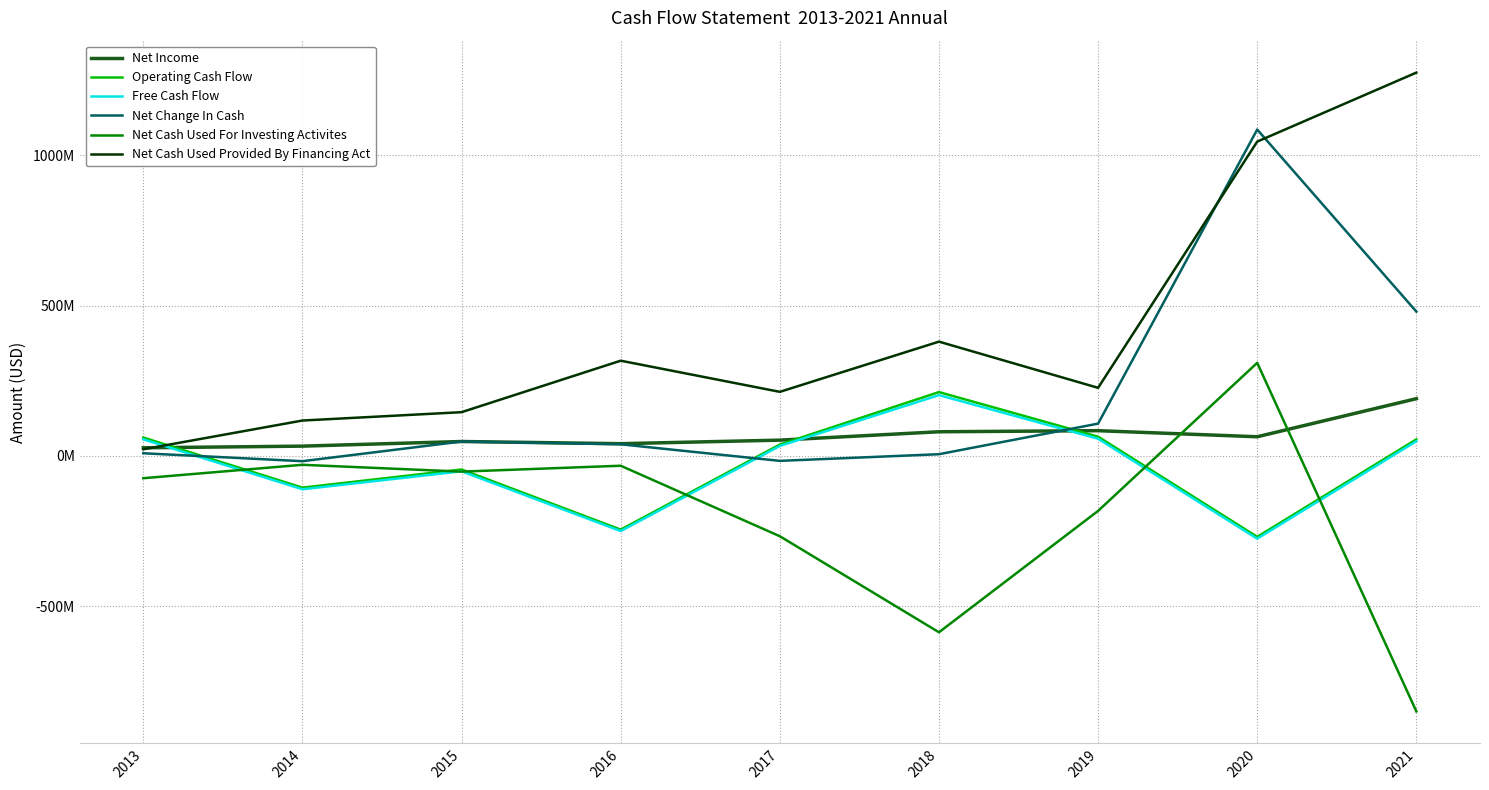

What are all the series names shown in the legend?

Net Income, Operating Cash Flow, Free Cash Flow, Net Change In Cash, Net Cash Used For Investing Activites, Net Cash Used Provided By Financing Act